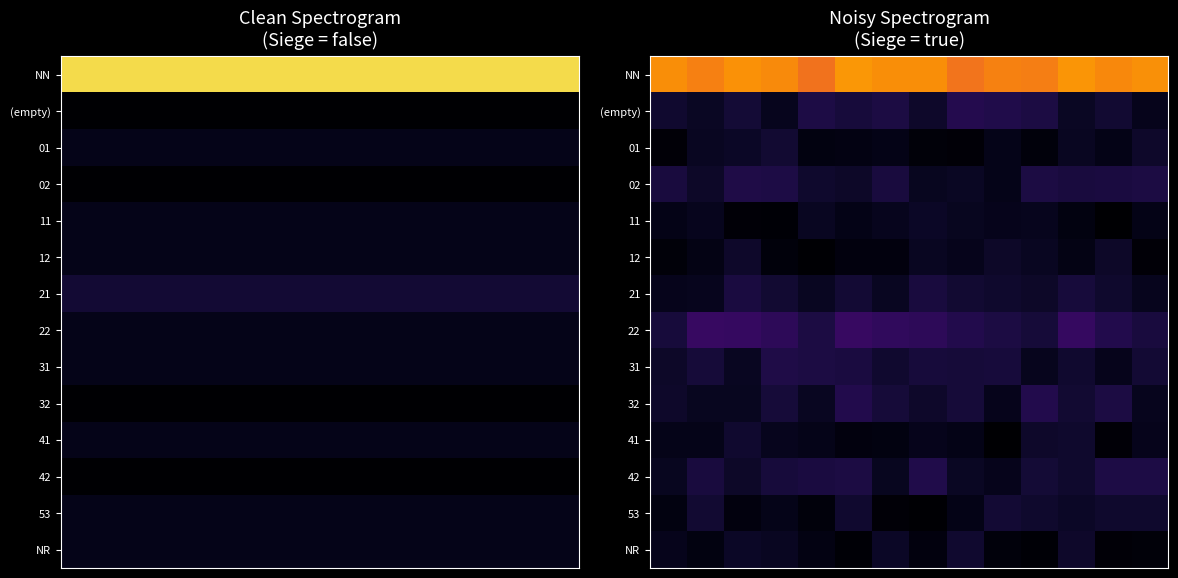

List the series in order of their peak value, lowest first.

11, 12, NR, 41, 01, 53, 21, 02, 31, 42, 32, (empty), 22, NN